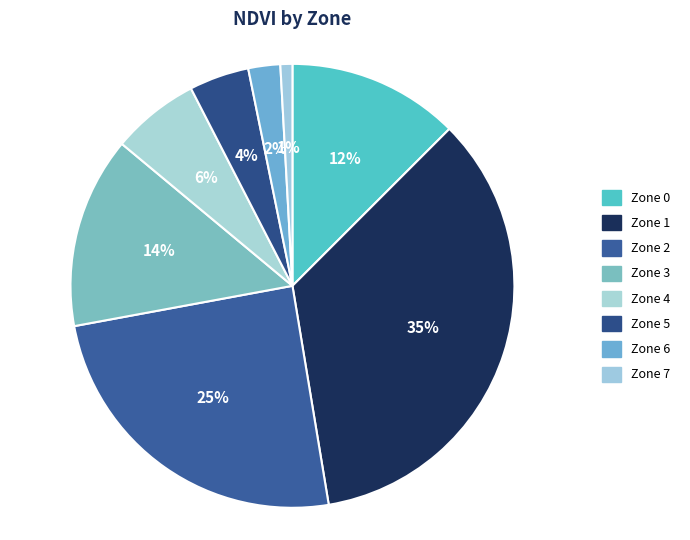

Rank the categories by value from highest to lowest.

Zone 1, Zone 2, Zone 3, Zone 0, Zone 4, Zone 5, Zone 6, Zone 7